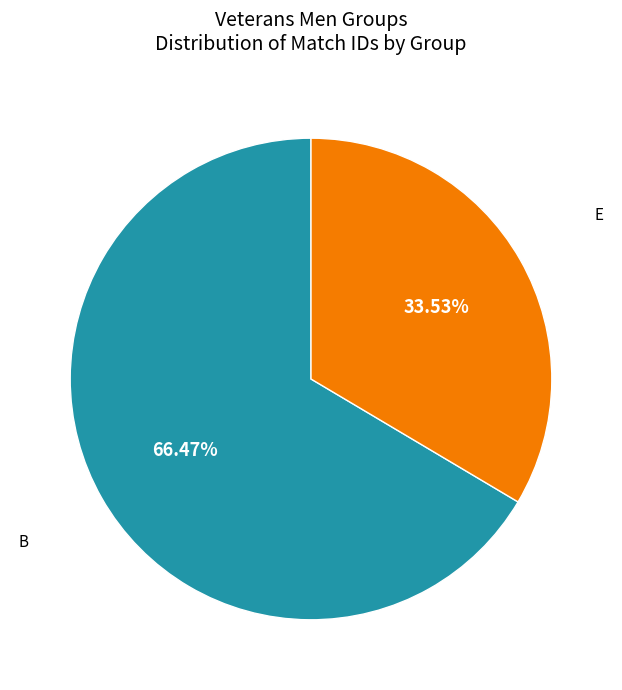

Is there a majority slice in this chart?

Yes